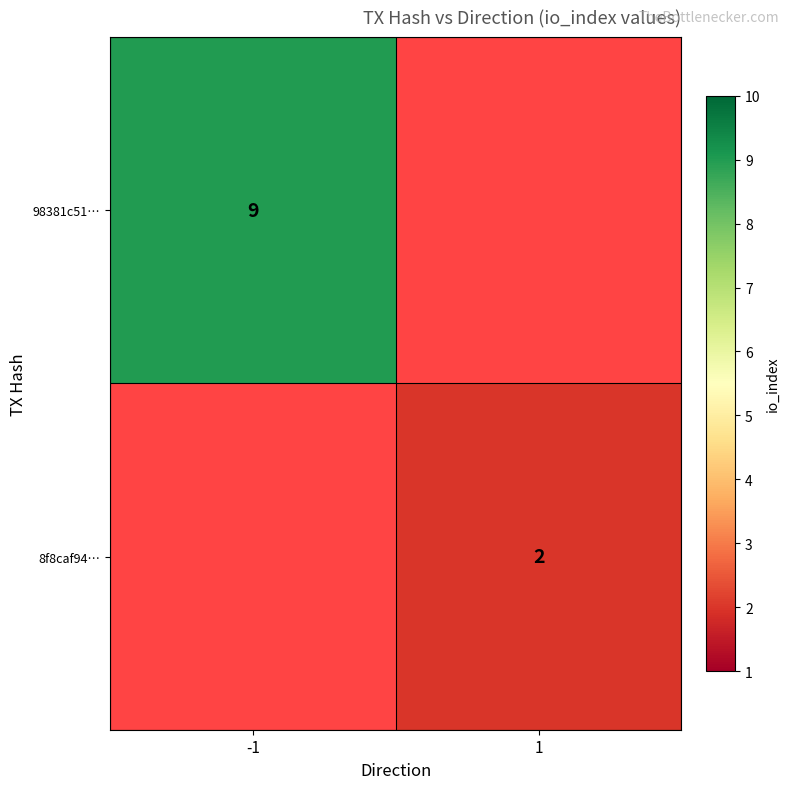

True or false: 98381c51… has a value of 2.3 at -1.

False